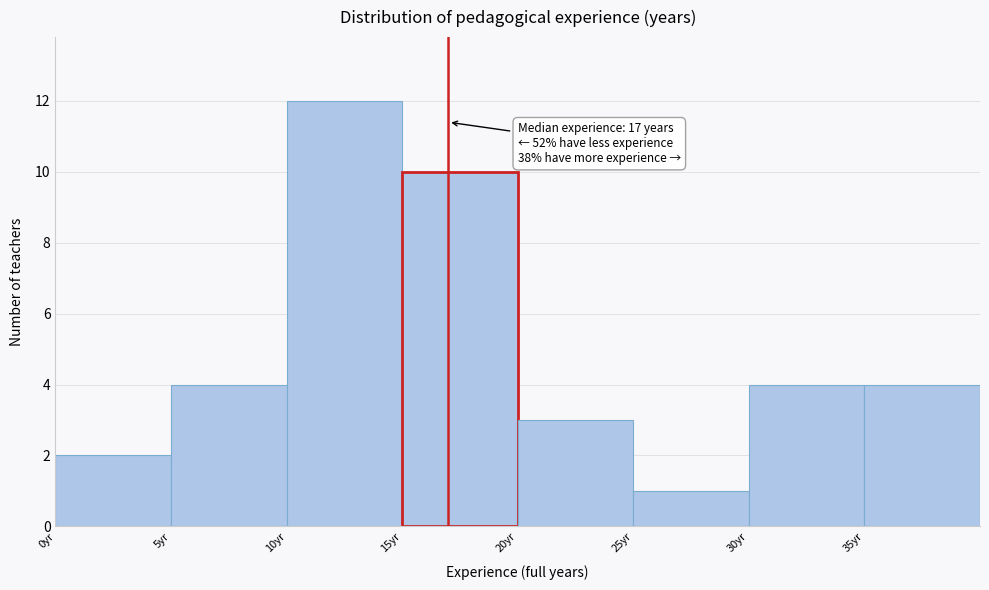

Over which range of the x-axis is the bar tallest?

10 to 15